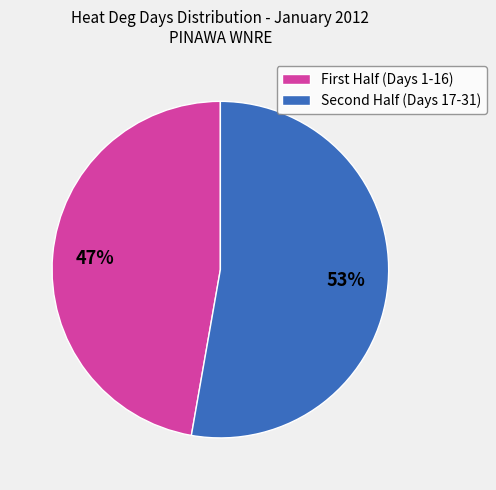

To the nearest percent, what is the average slice percentage?

50%